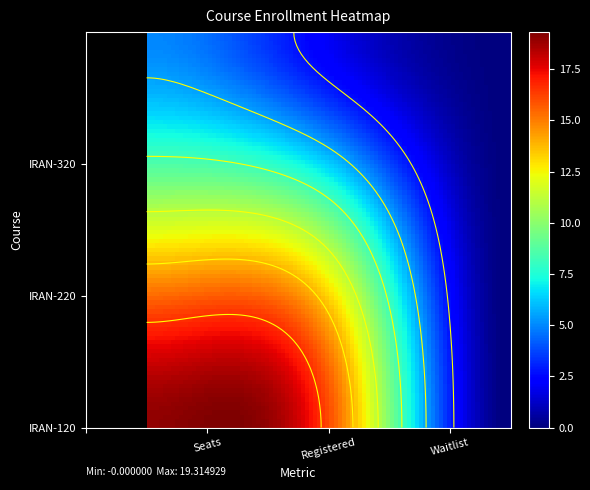

At which label does IRAN-220 reach its peak?

Seats